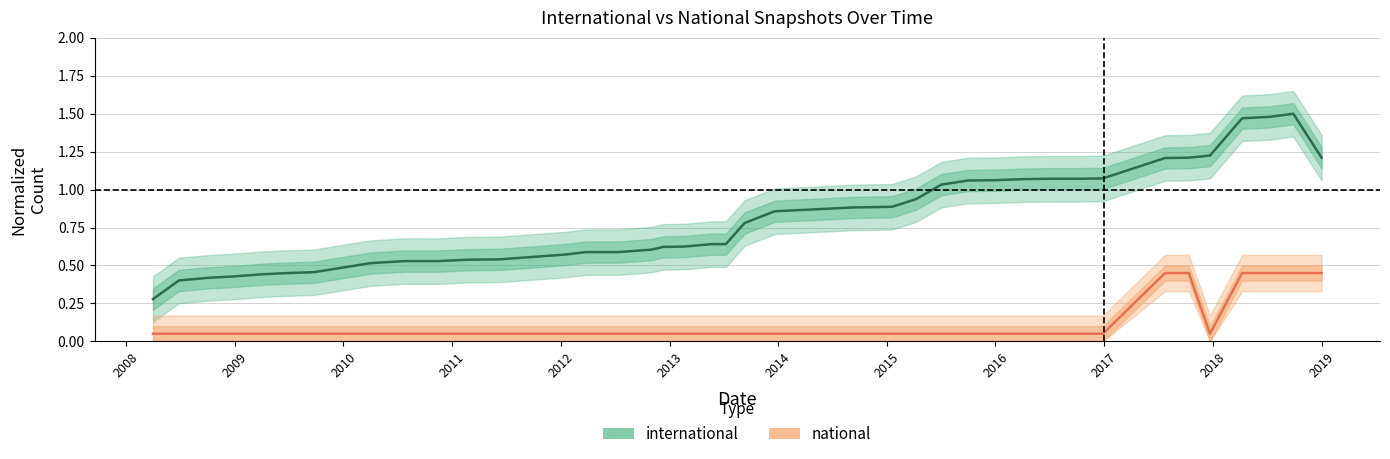

Count the number of categories in the chart.

40